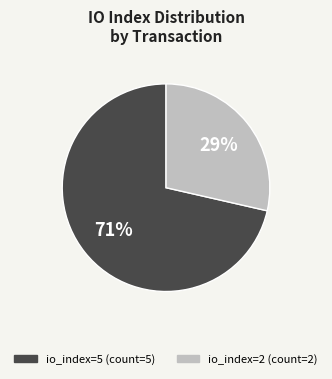

Is io_index=2 the majority of the pie?

No